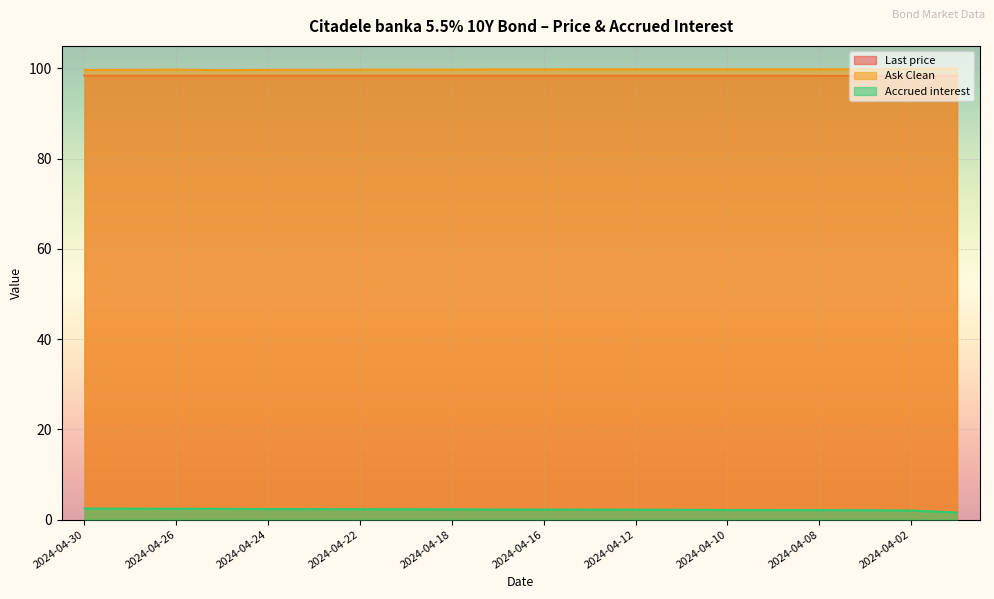

What is the label of the 7th point from the left?

2024-04-22